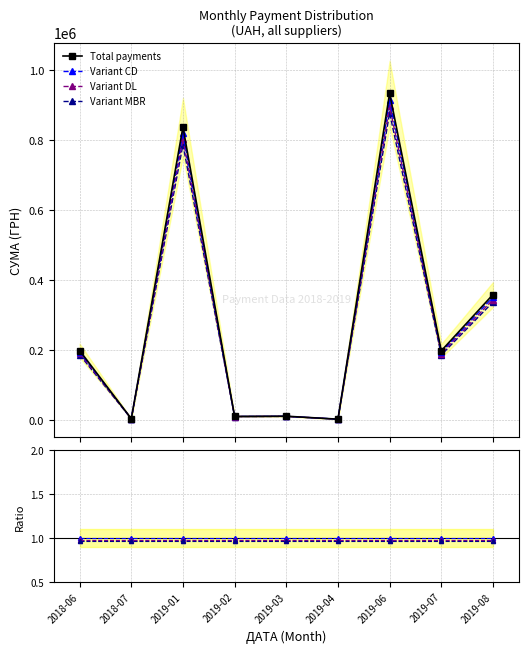

What is the maximum value for Variant MBR?

877491.4